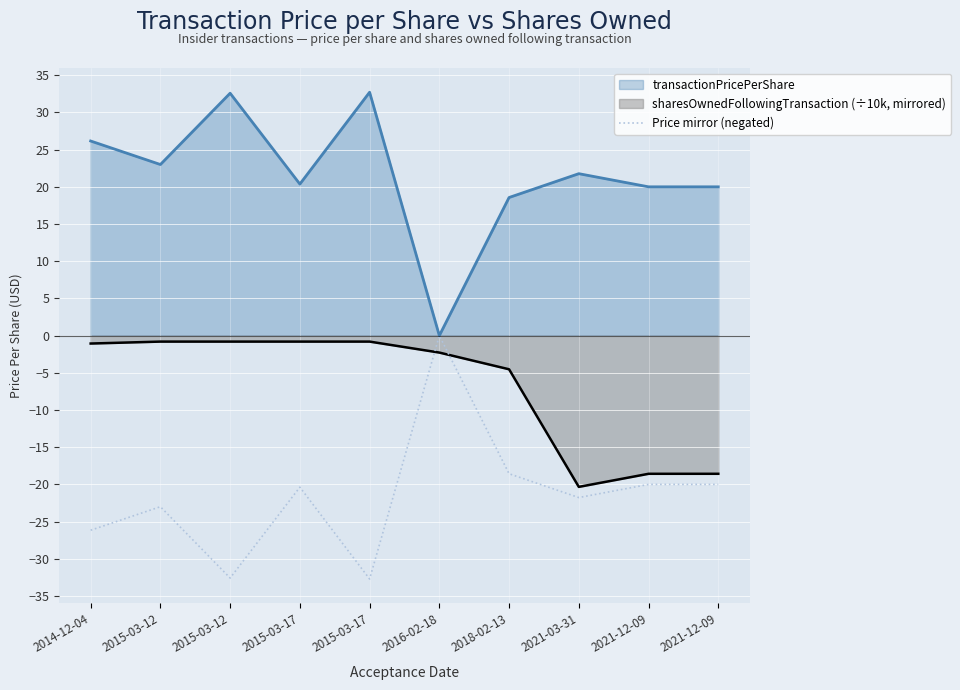

True or false: the data shows -34.2 at 2015-03-17.

False